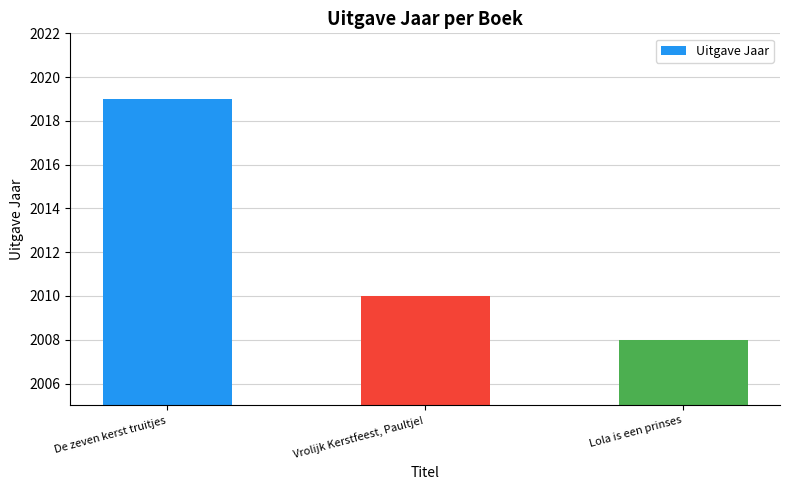

At which category does the chart reach its minimum across all series?

Lola is een prinses